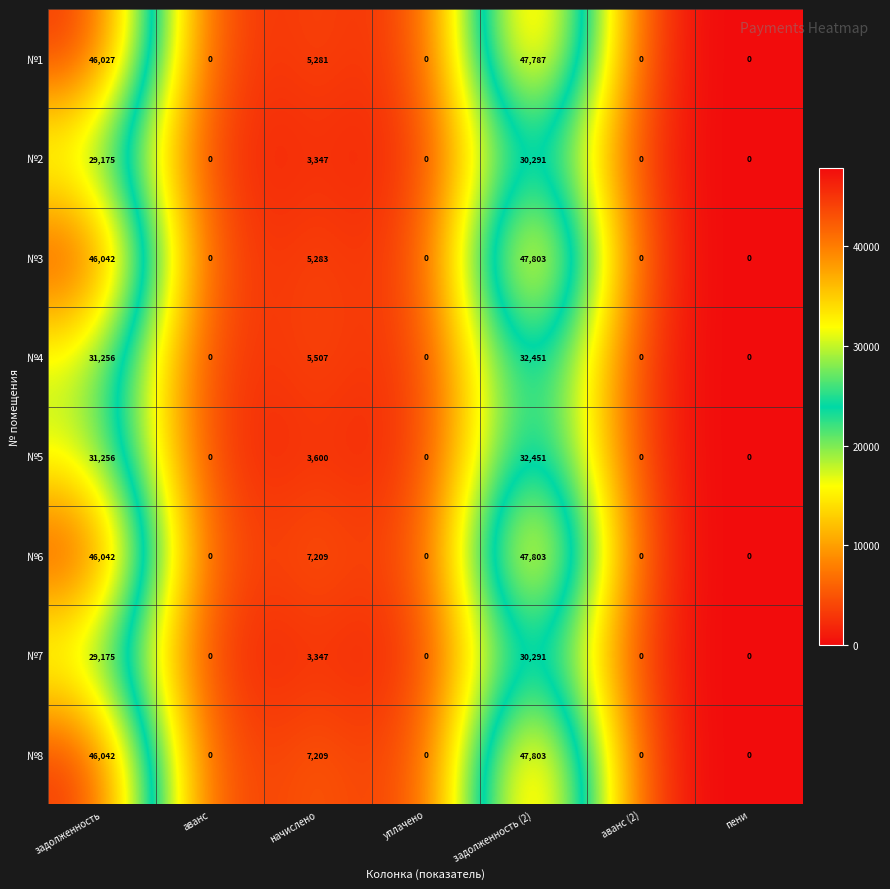

At how many categories does at least one series exceed 12889?

2